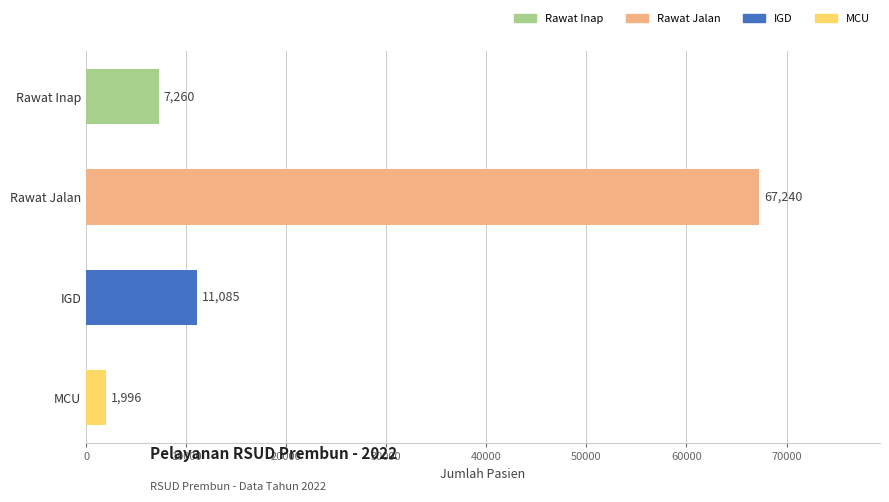

What is the change in value from Rawat Jalan to IGD?

-56155